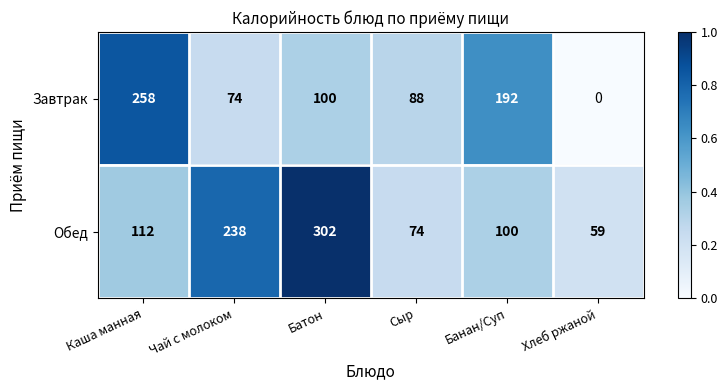

Reading left to right, list all the values displayed in this chart.

Завтрак: Каша манная=258	Чай с молоком=74	Батон=100	Сыр=88	Банан/Суп=192	Хлеб ржаной=0
Обед: Каша манная=112	Чай с молоком=238	Батон=302	Сыр=74	Банан/Суп=100	Хлеб ржаной=59